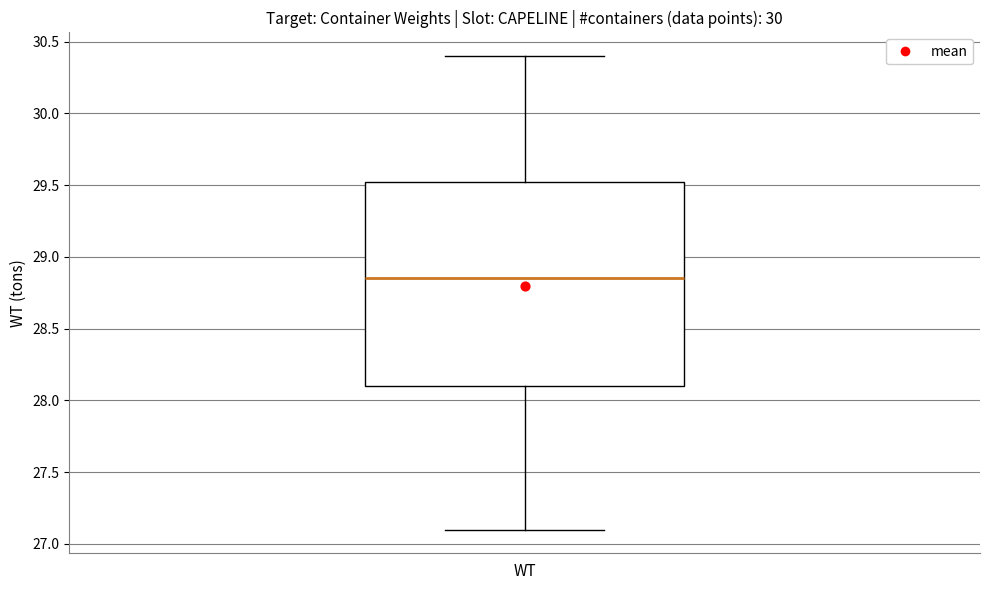

Read this box plot against the y-axis: the position of the median line, the range covered by the box, and the ends of both whiskers. The values are not printed on the chart, so give them approximately, as read against the axis.

median 28.85, box 28.10 to 29.55, whiskers 27.10 to 30.40